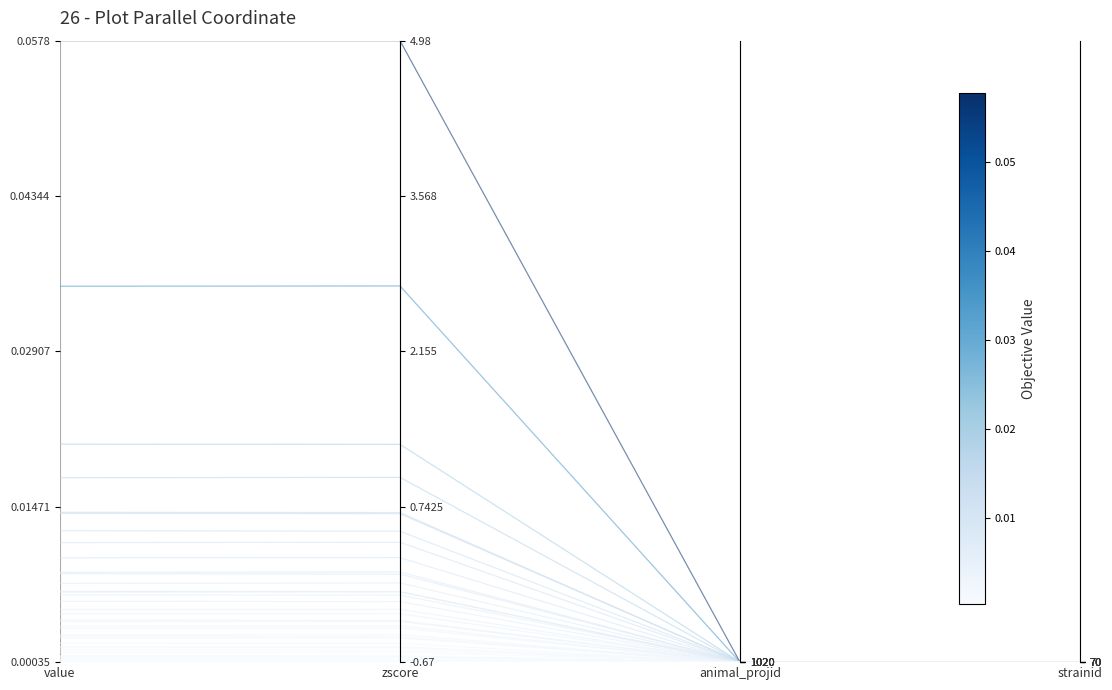

Rank the categories by value from lowest to highest.

animal_projid, strainid, zscore, value